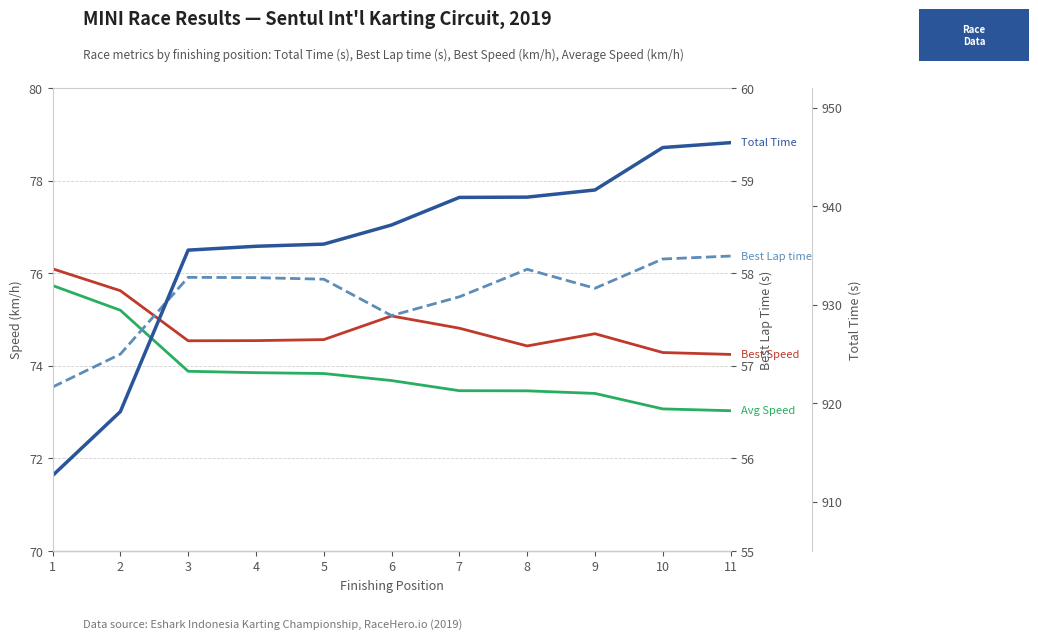

What is the maximum value shown in the chart?

946.4